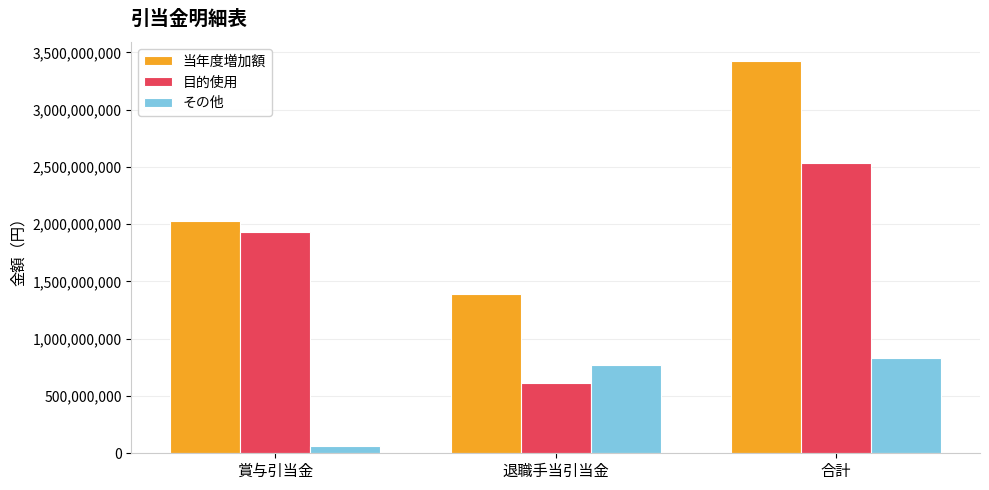

What is the difference between the second highest and minimum values in the 目的使用 series?

1317926094